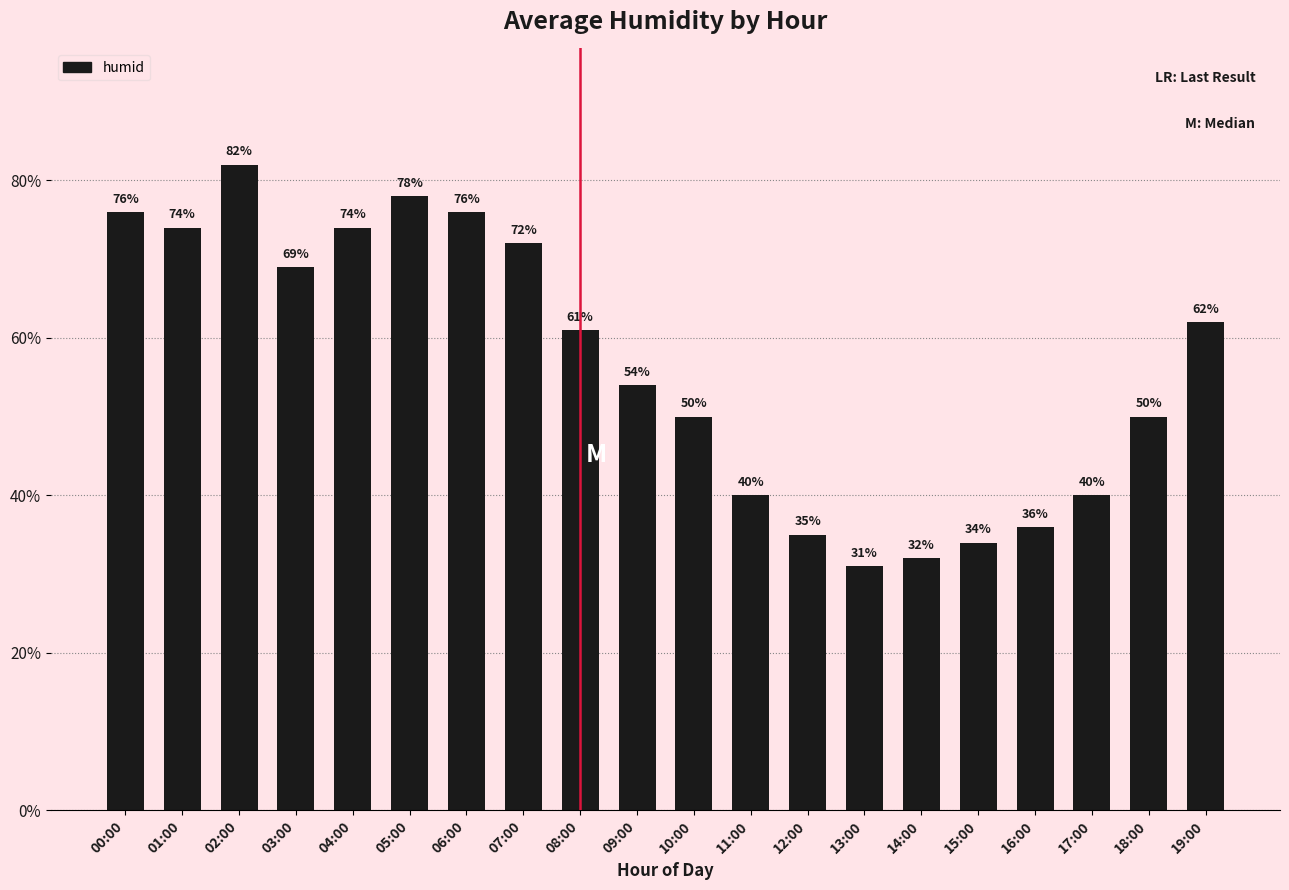

What is the minimum value shown in the chart?

31